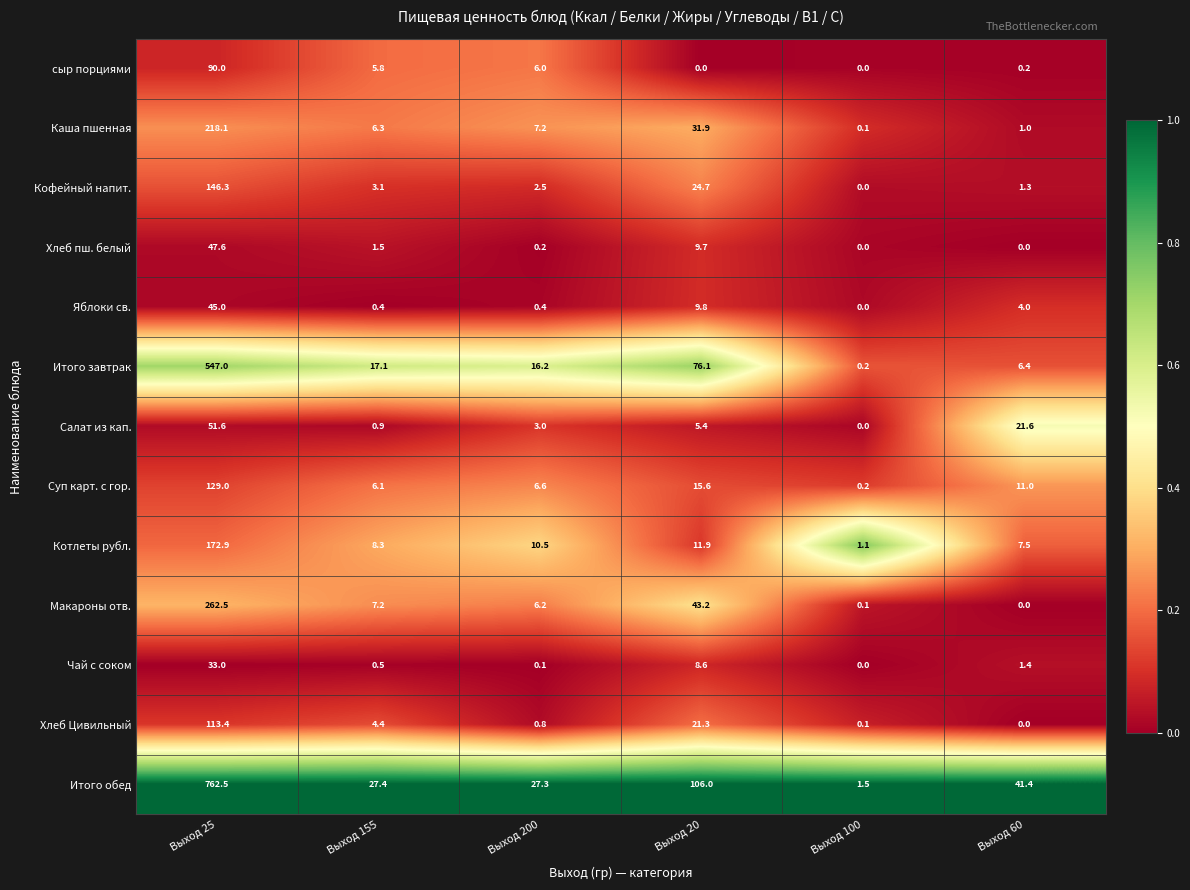

List the series in order of their peak value, lowest first.

Чай с соком, Яблоки св., Хлеб пш. белый, Салат из кап., сыр порциями, Хлеб Цивильный, Суп карт. с гор., Кофейный напит., Котлеты рубл., Каша пшенная, Макароны отв., Итого завтрак, Итого обед